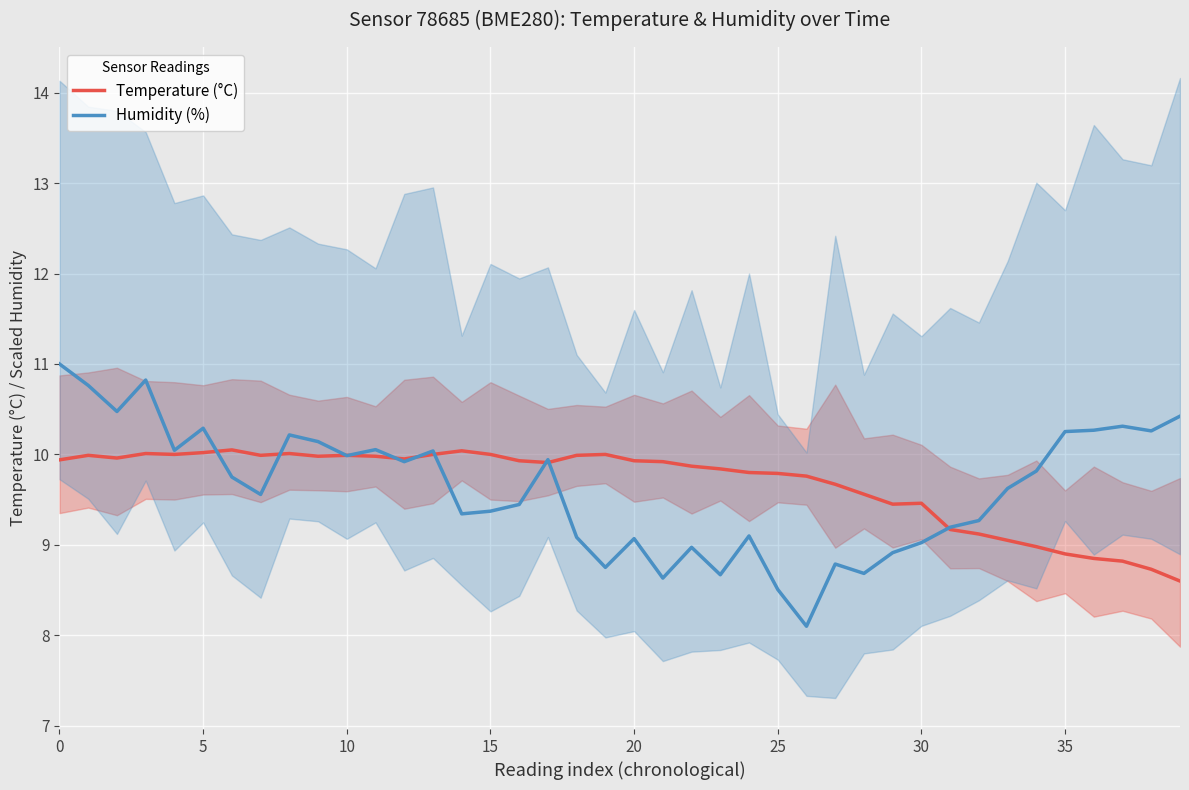

At how many categories does at least one series exceed 9?

40